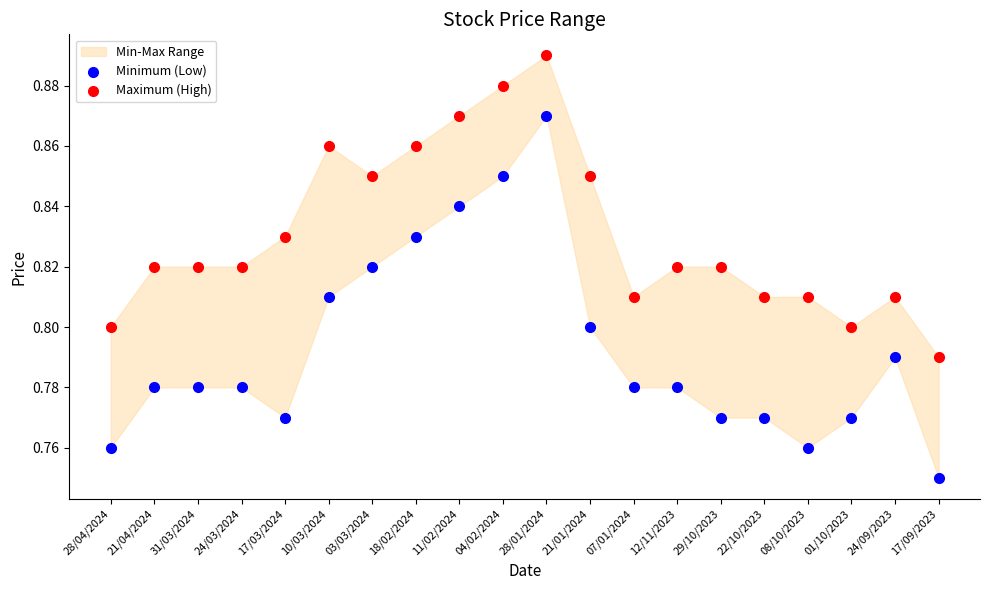

Which series contains the lowest Y value?

Minimum (Low)